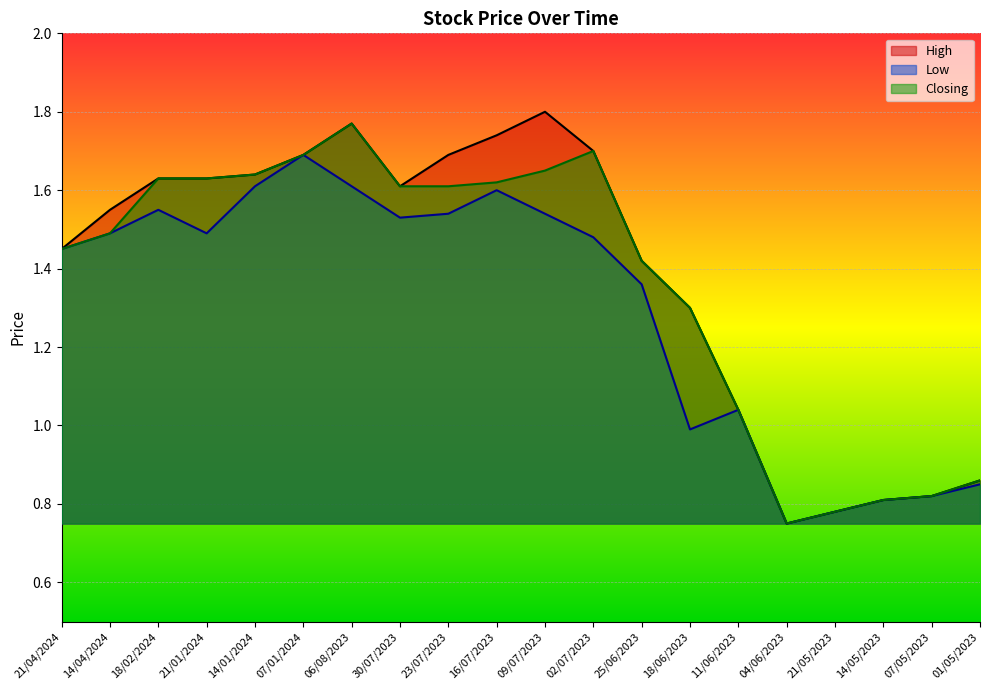

List the series in order of their overall mean, highest first.

High, Closing, Low